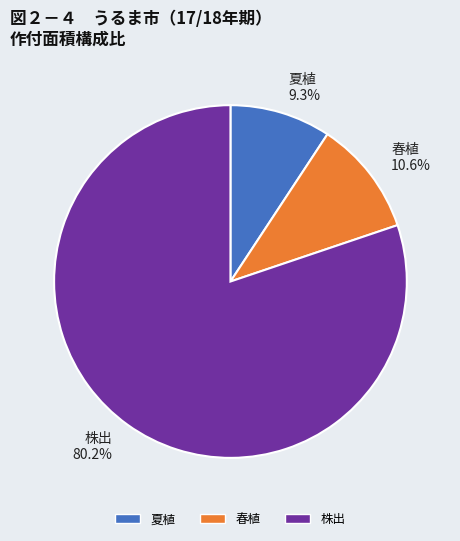

Does any single category account for the majority?

Yes